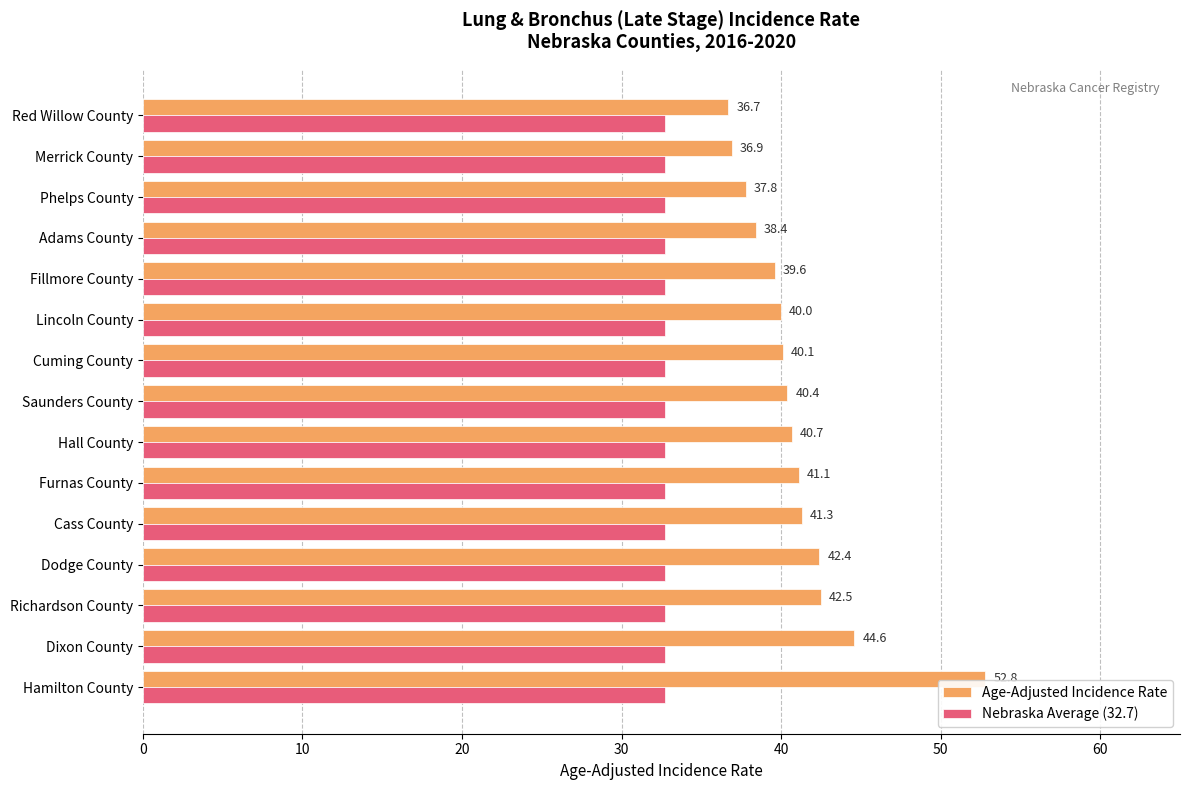

What is the maximum value shown in the chart?

52.8